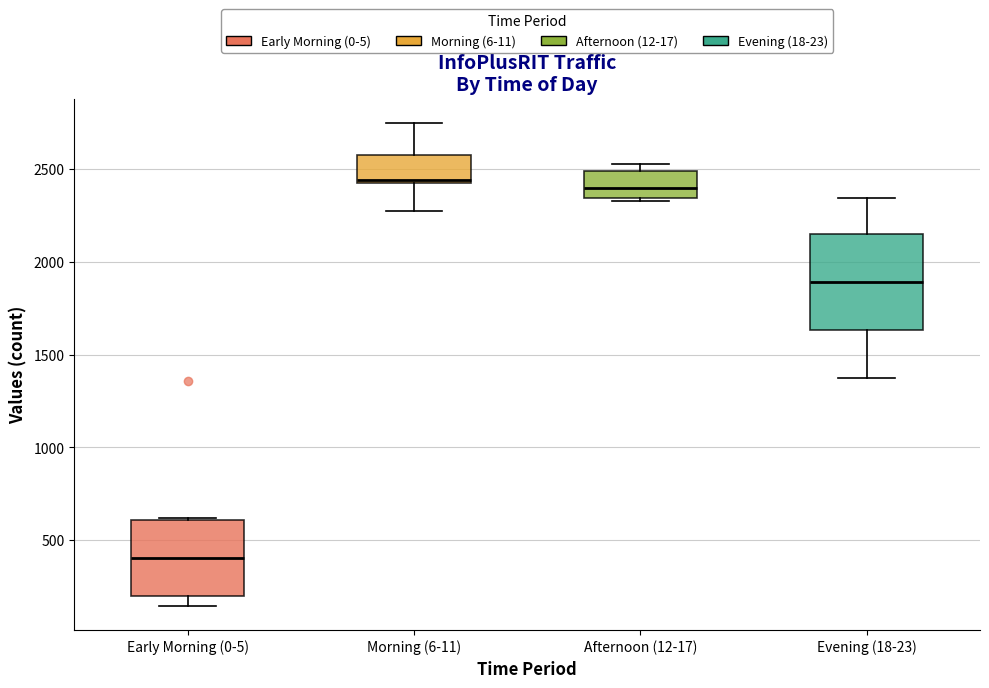

Comparing the boxes themselves (not the whiskers), which one is the tallest?

Evening (18-23)